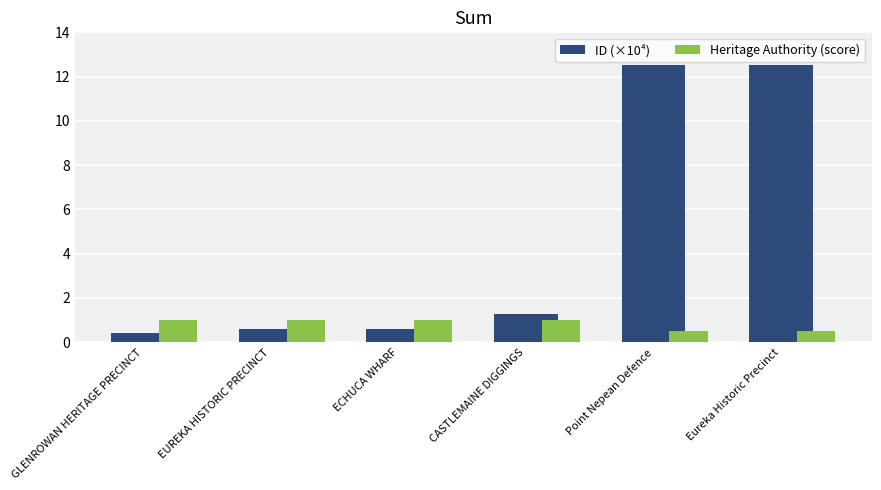

How many distinct data groups are displayed?

2